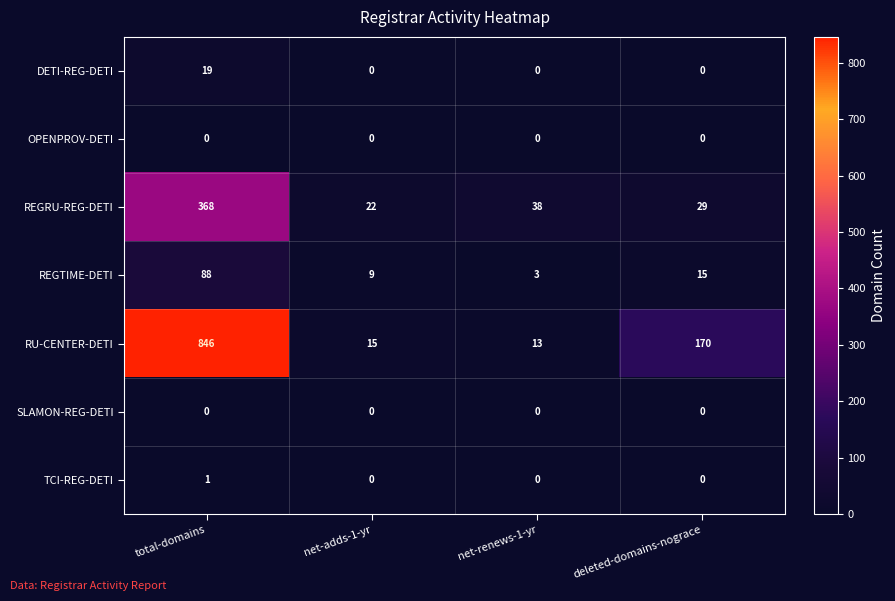

The value of DETI-REG-DETI at total-domains is 19. True or false?

True